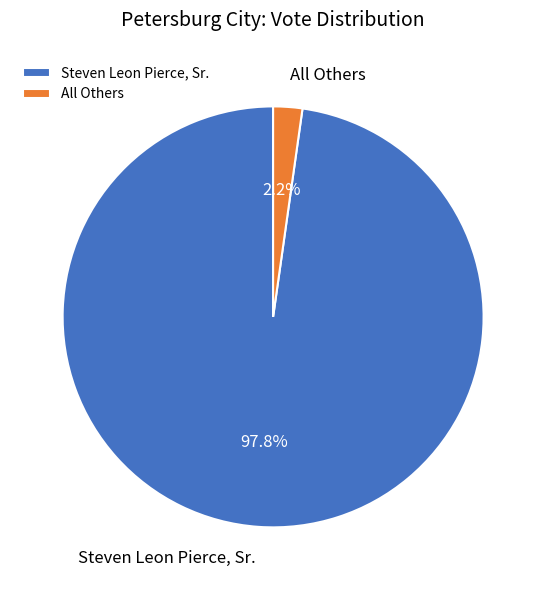

To the nearest percent, what is the combined percentage of All Others and Steven Leon Pierce, Sr.?

100%